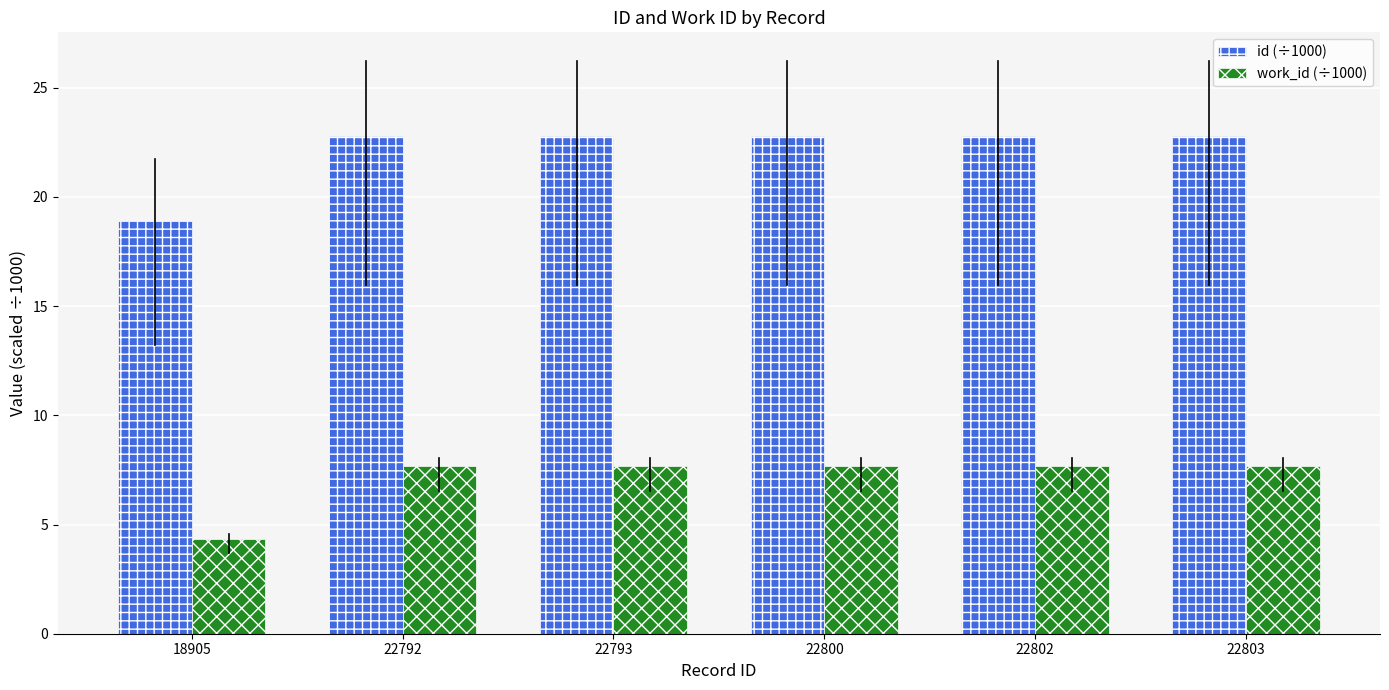

Are the bars horizontal?

No